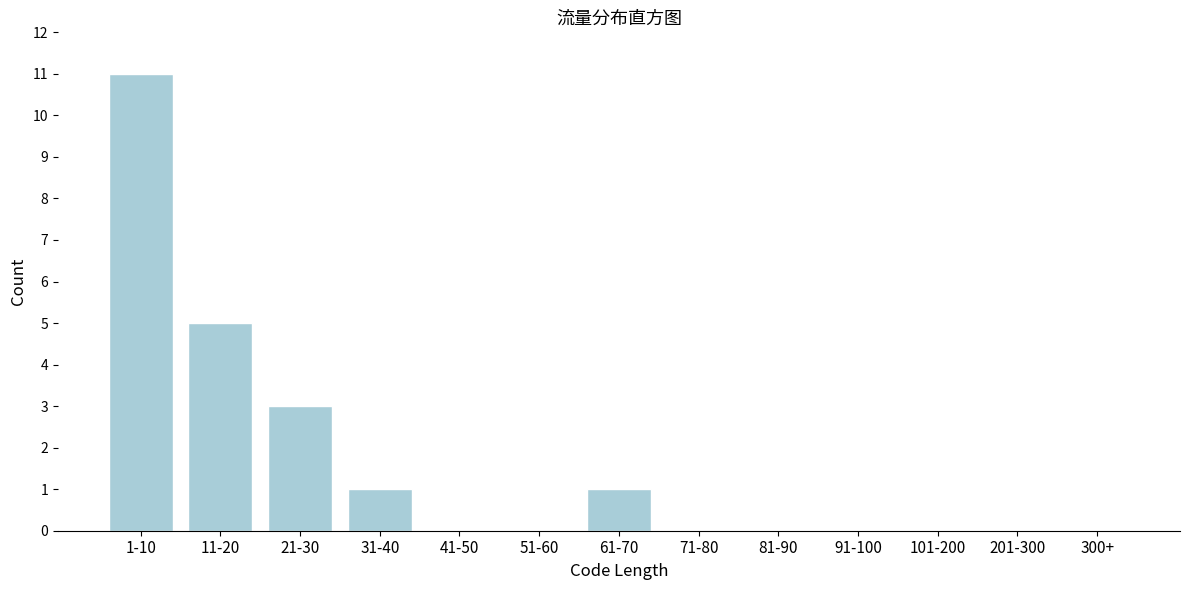

Reading left to right, transcribe all the data shown in this chart.

1-10=11	11-20=5	21-30=3	31-40=1	41-50=0	51-60=0	61-70=1	71-80=0	81-90=0	91-100=0	101-200=0	201-300=0	300+=0